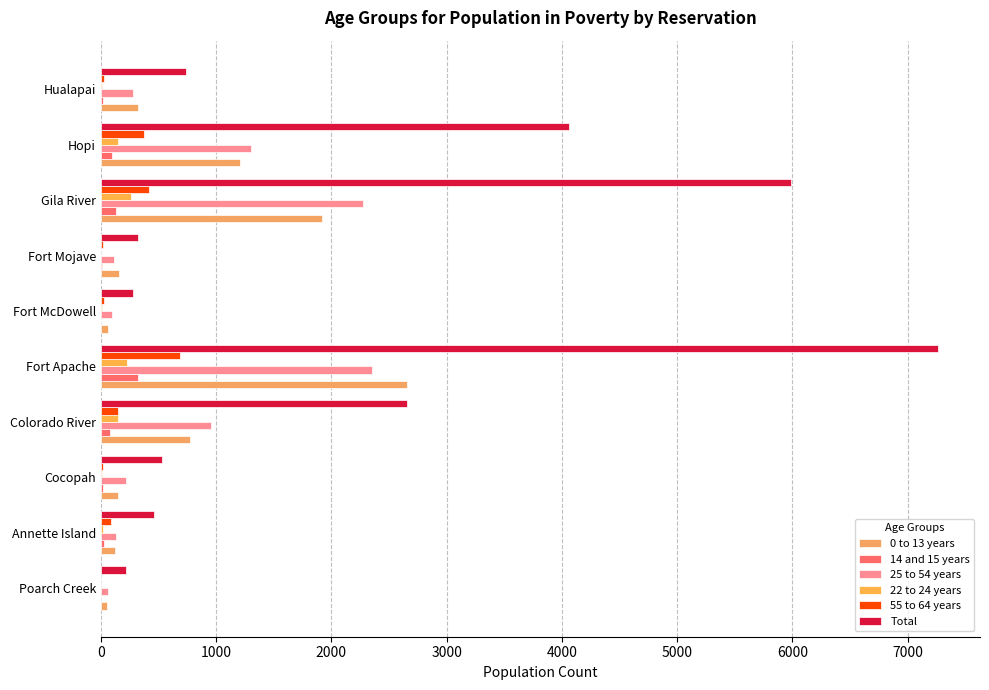

What is the average value of the 25 to 54 years series?

778